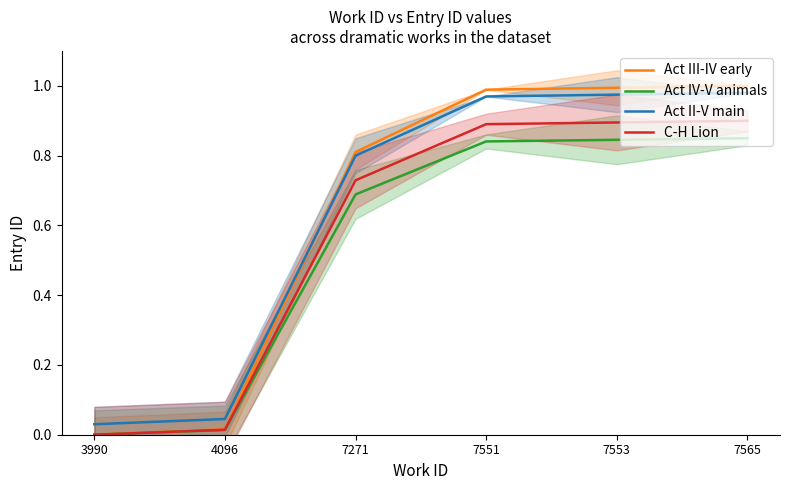

What is the sum of all C-H Lion values?

3.4